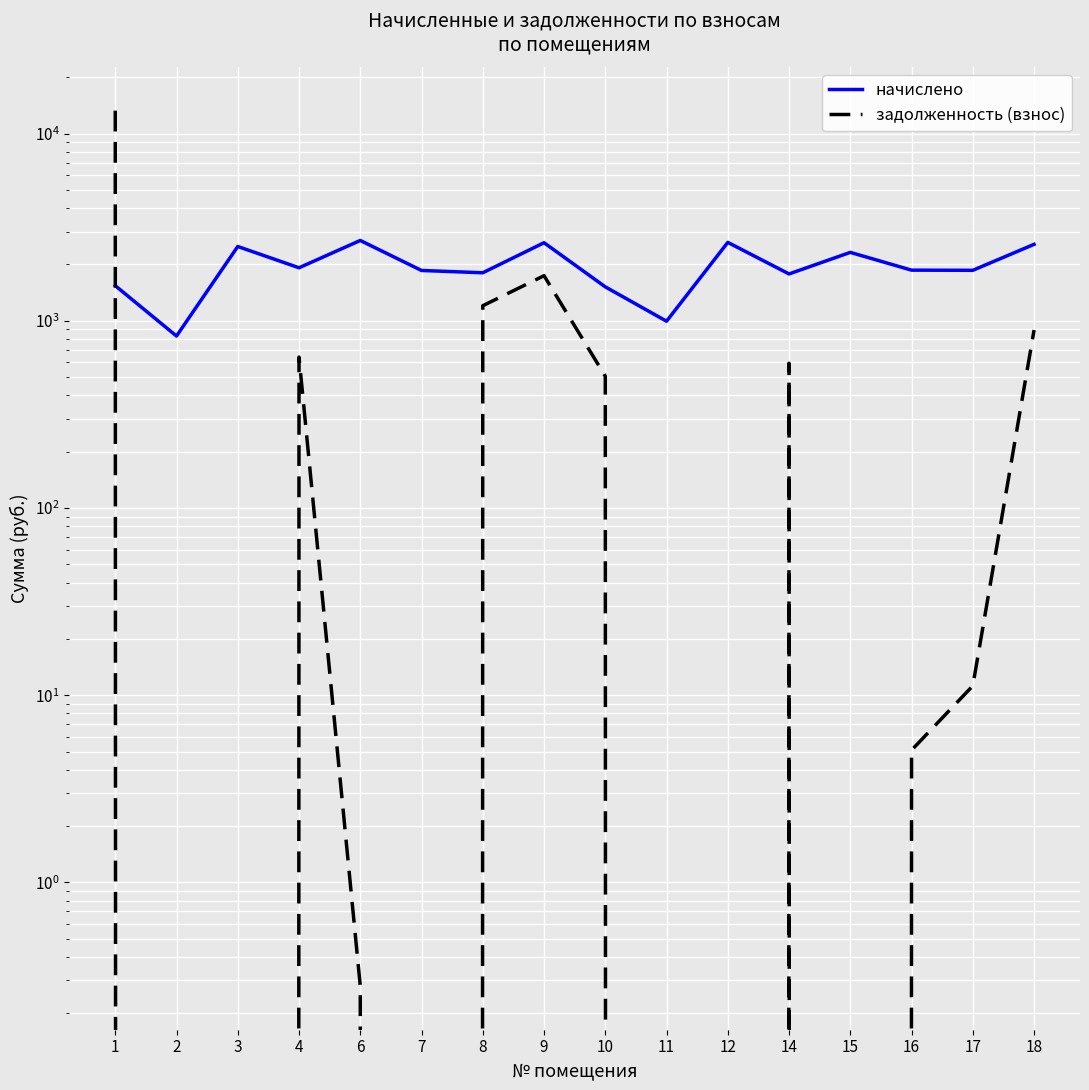

Does the chart display data point markers on the line(s)?

No